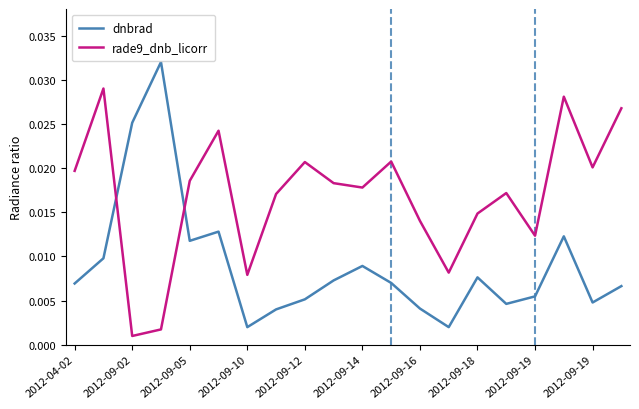

Rank the series by their average value, from lowest to highest.

dnbrad, rade9_dnb_licorr